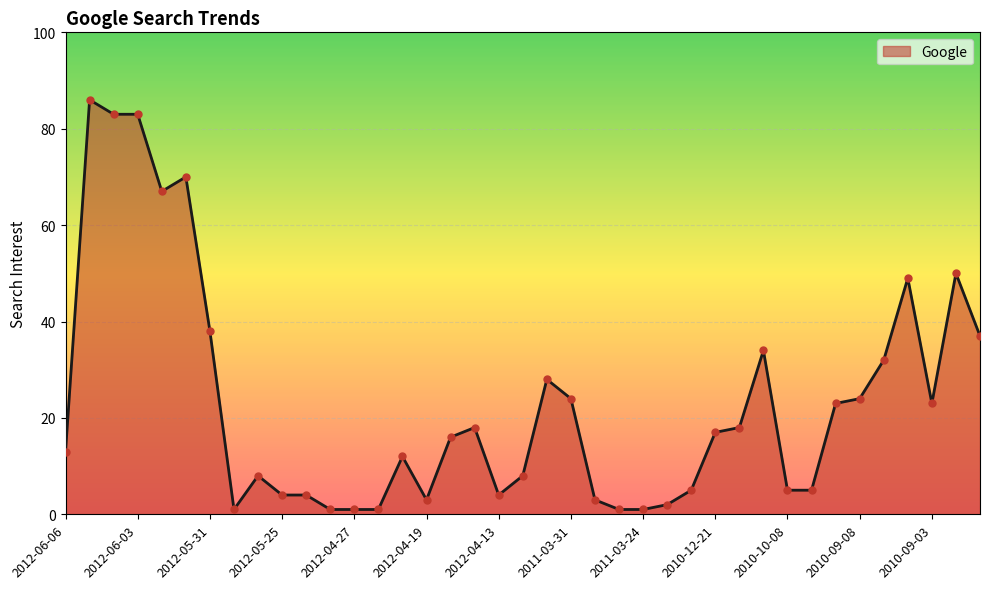

What is the difference between the maximum and minimum values?

85